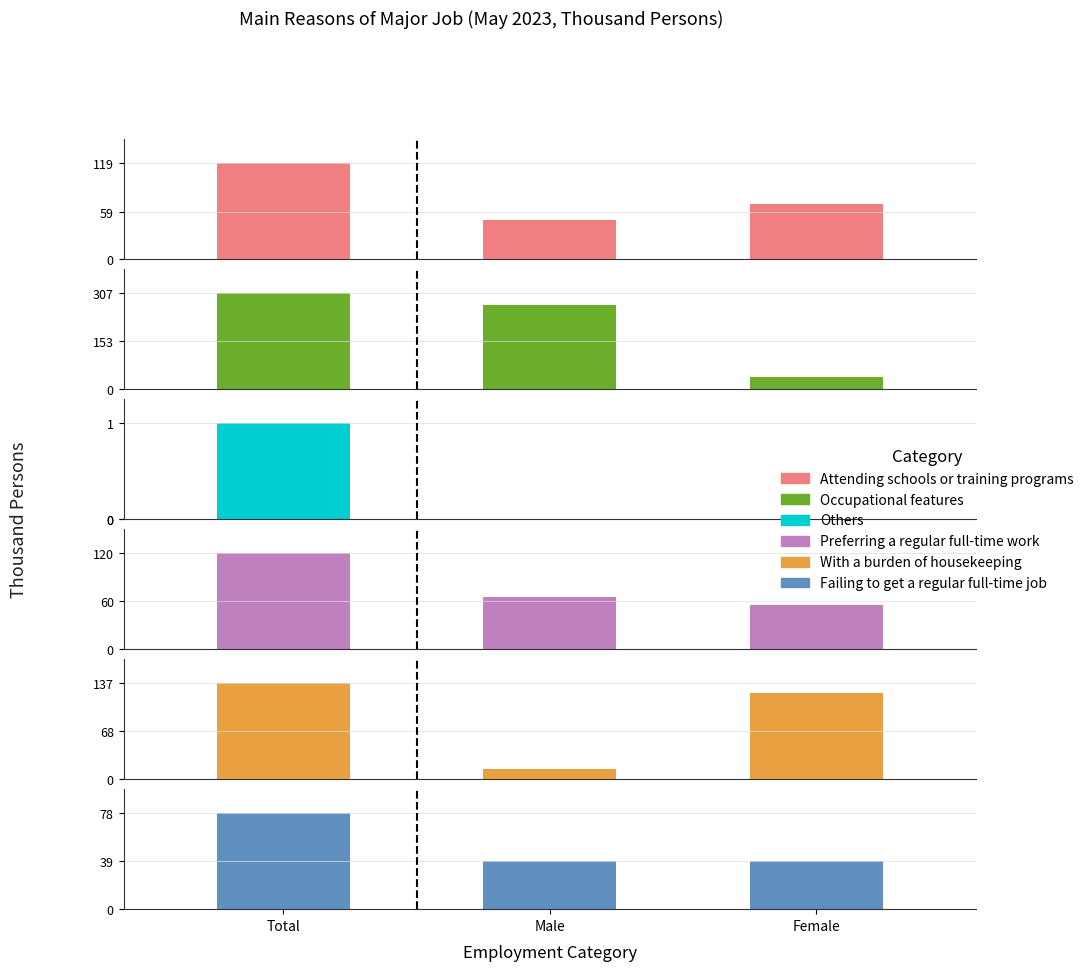

How many bars are there in each group?

6